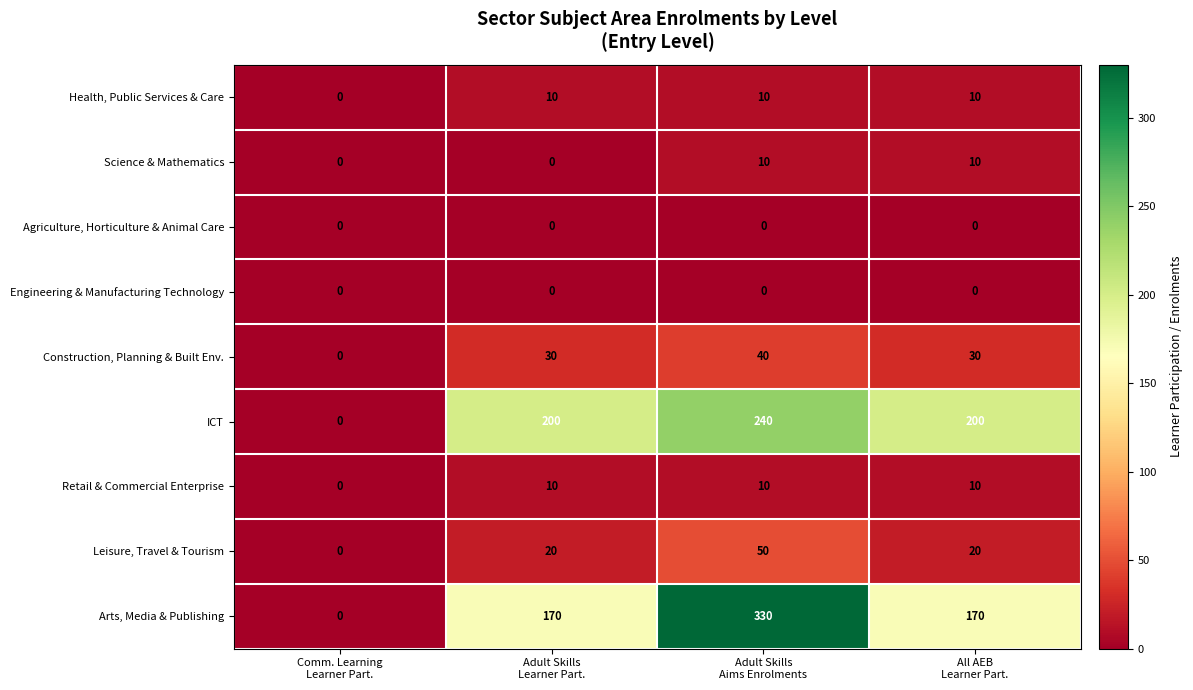

Which series has the largest total across all categories?

Arts, Media & Publishing